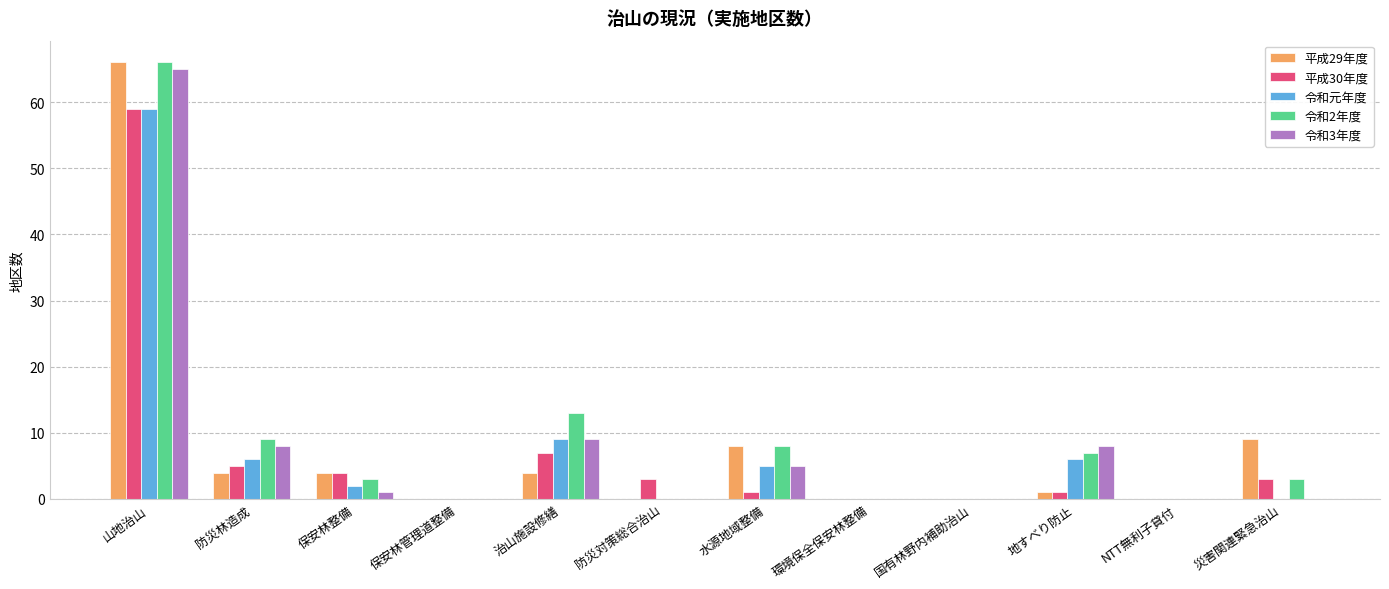

Which label corresponds to the largest value in the chart?

山地治山